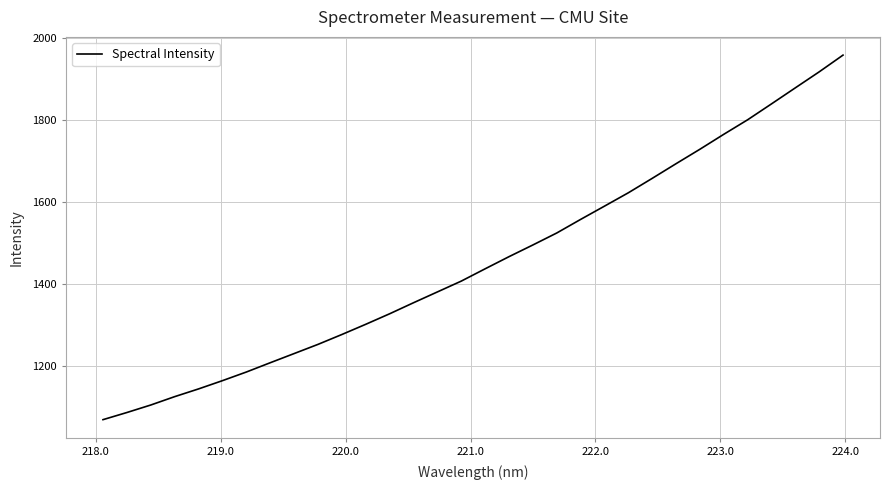

What is the difference between the maximum and minimum values?

888.6